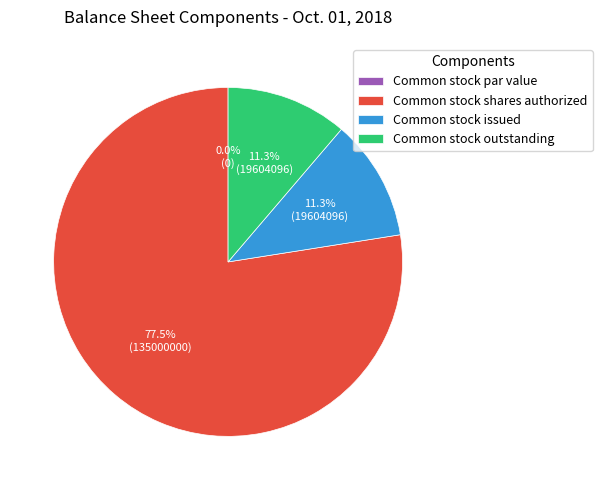

Which slice is the smallest?

Common stock par value